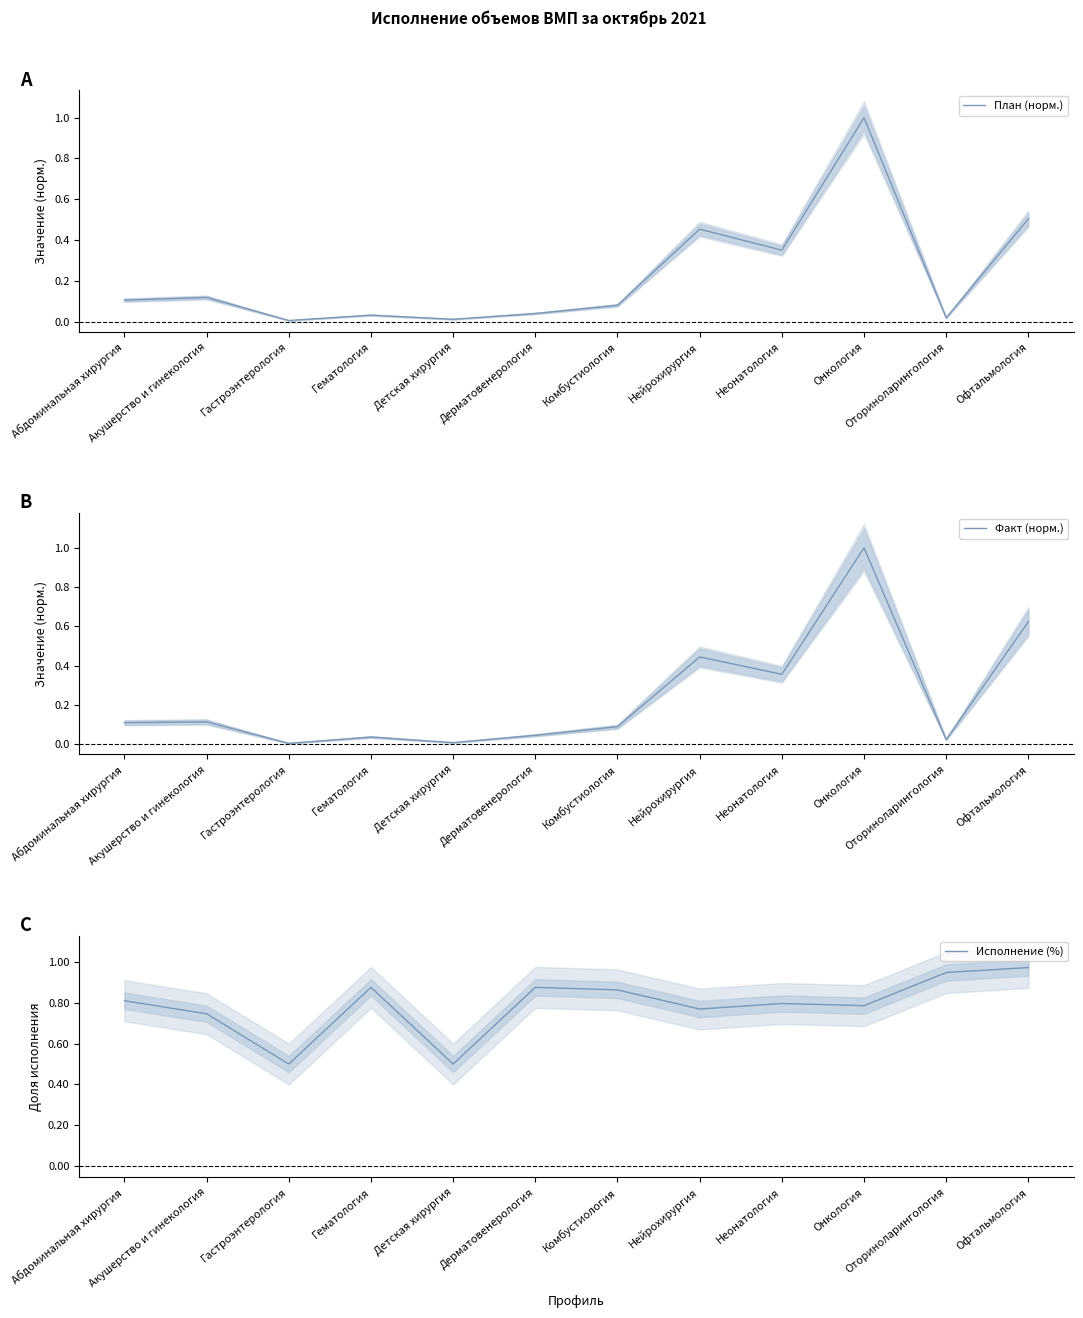

At which category is the sum across all series the highest?

Онкология